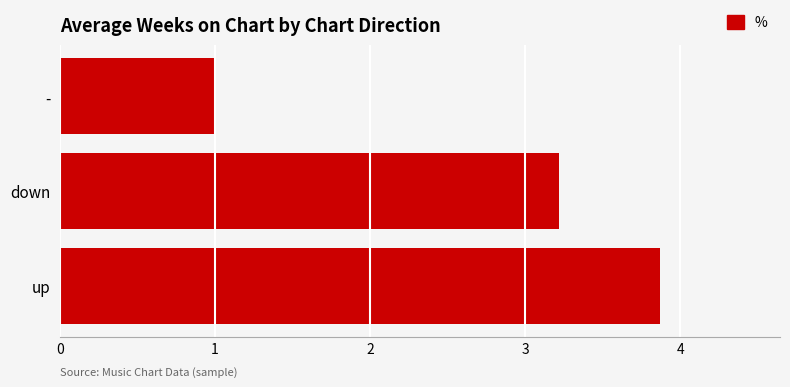

What is the maximum value shown in the chart?

3.9